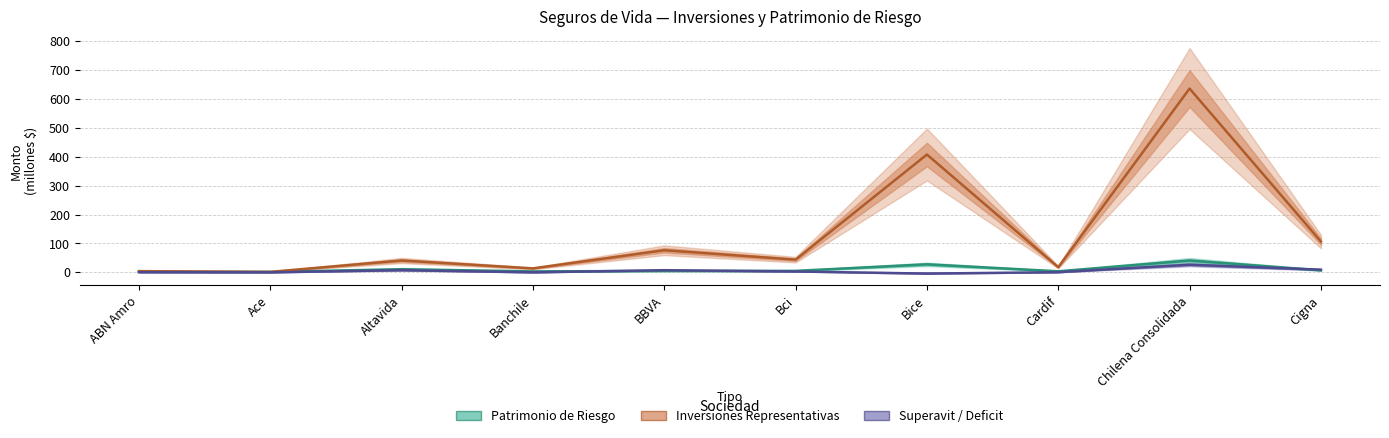

Reading right to left, transcribe all the data shown in this chart.

Patrimonio de Riesgo: 7.1	41.0	3.8	27.8	5.2	4.9	3.4	11.0	1.6	2.0
Inversiones Representativas: 106.8	635.9	17.9	407.7	44.0	76.5	13.8	41.1	1.8	4.3
Superavit / Deficit: 9.4	26.5	0.6	-4.2	3.0	7.5	0.2	7.5	0.2	0.6